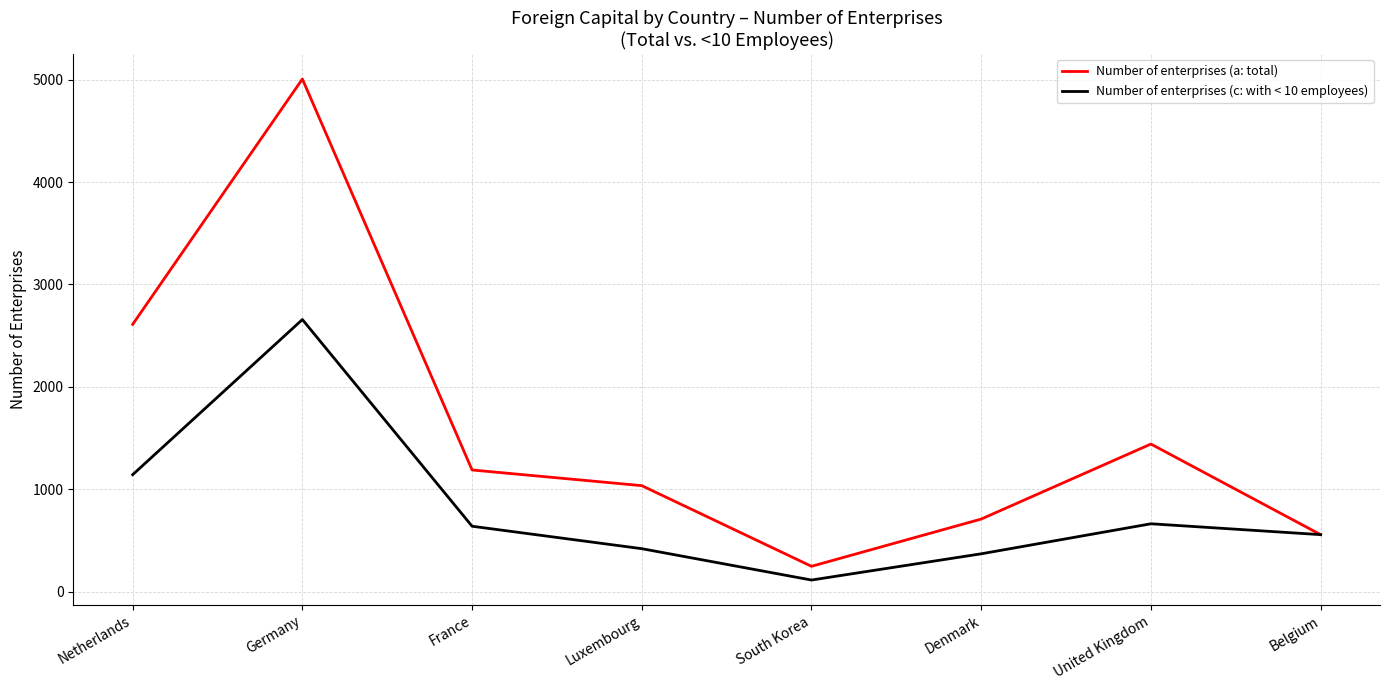

What is the average value of the Number of enterprises (c: with < 10 employees) series?

822